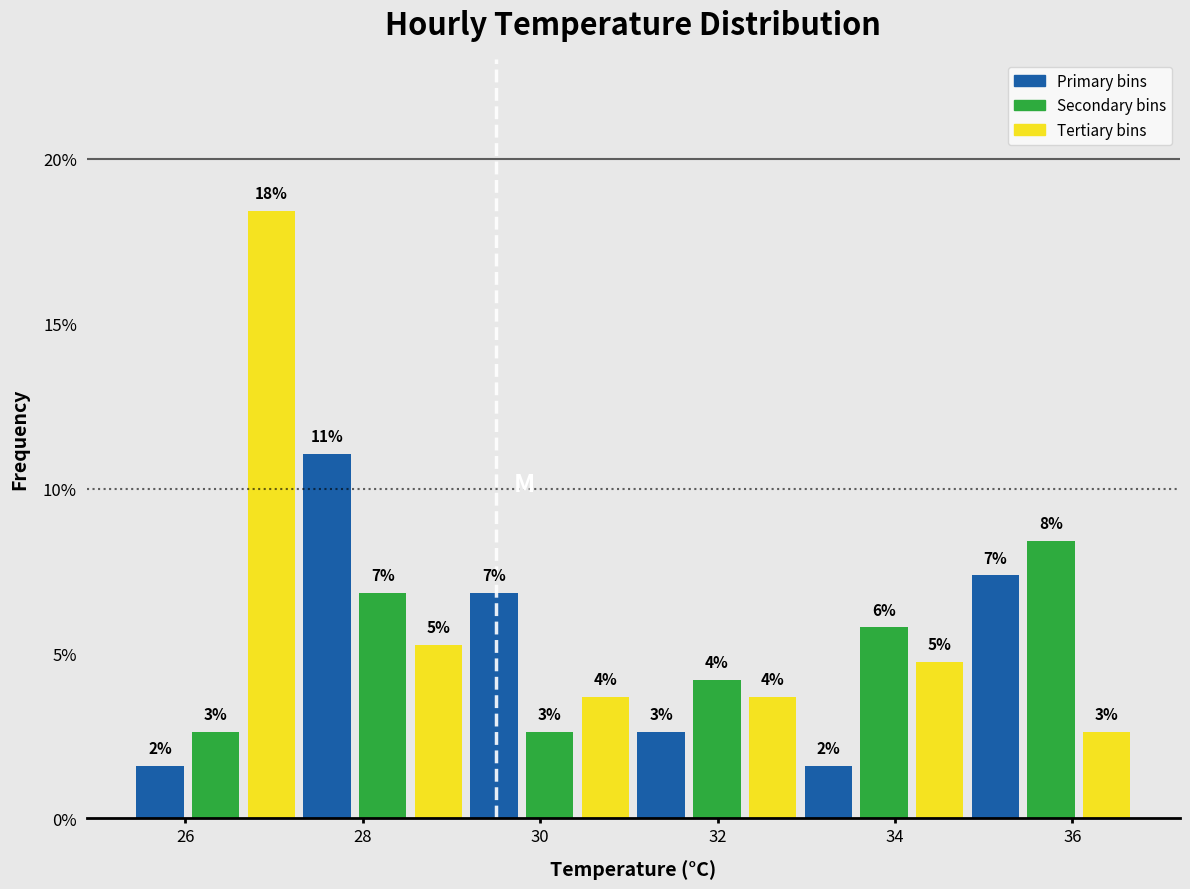

Read against the x-axis, roughly where is the centre of the tallest bar?

27.0